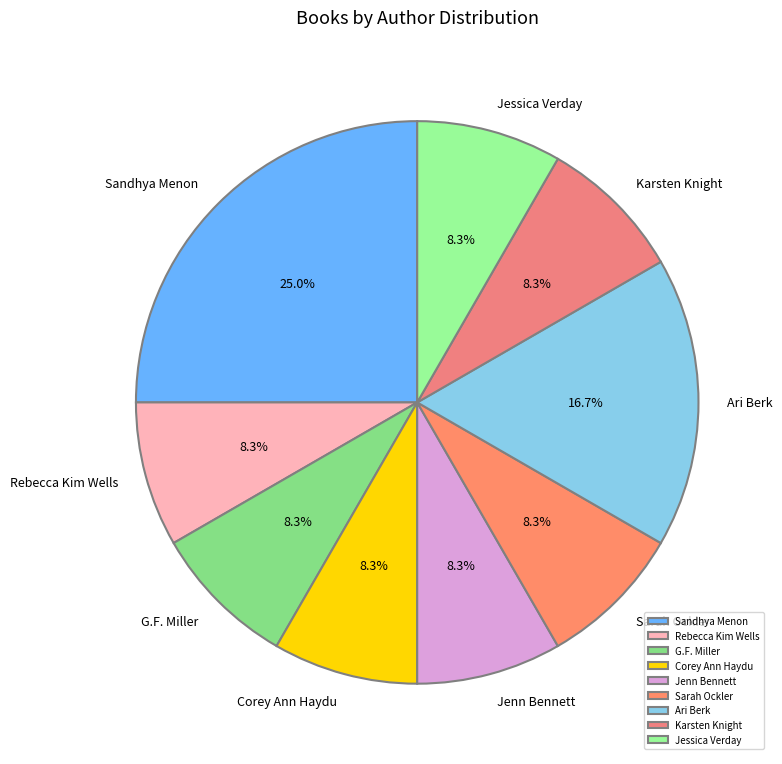

What is the ratio of the value at Karsten Knight to the value at Jessica Verday?

1.0